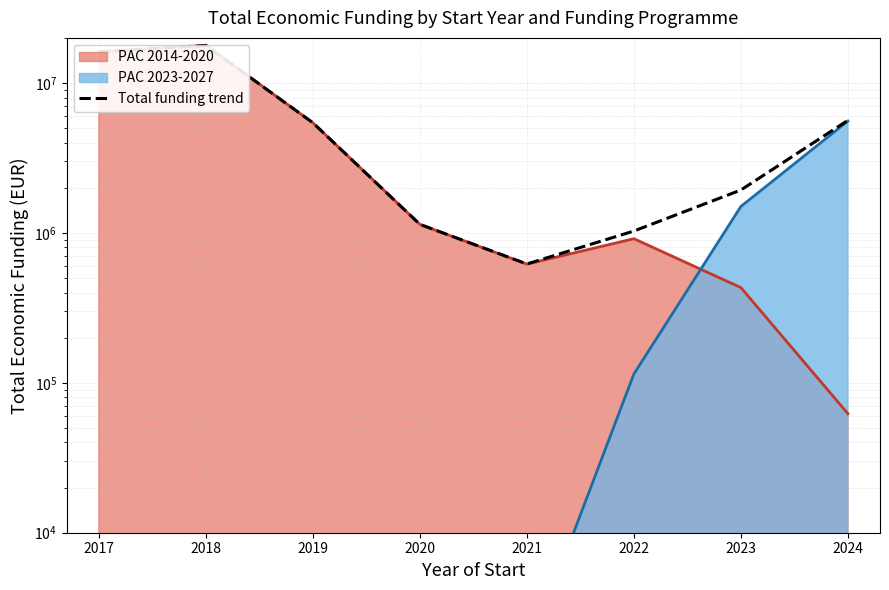

True or false: the data shows 9234980.3 at 2018.

False